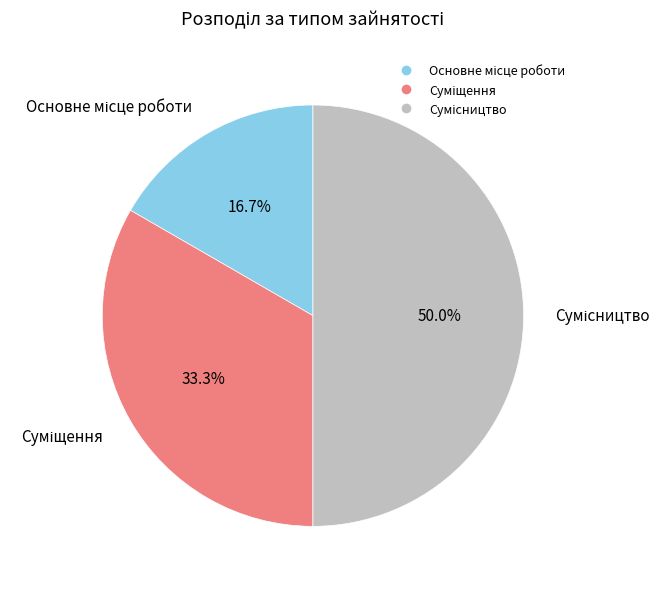

How many segments does this pie chart have?

3